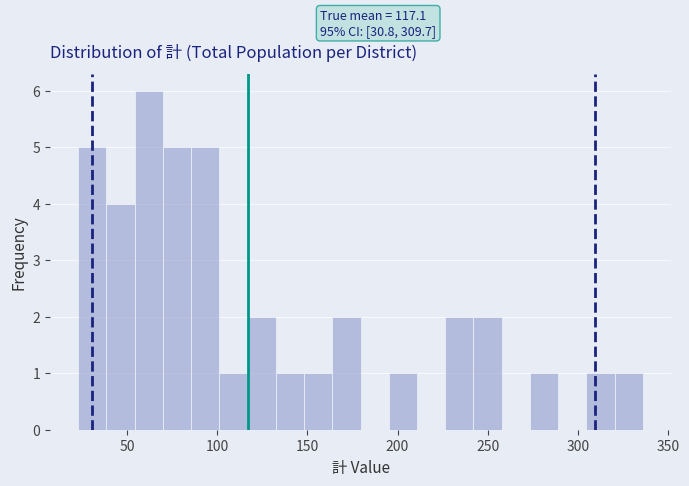

Read against the x-axis, roughly where is the centre of the tallest bar?

60